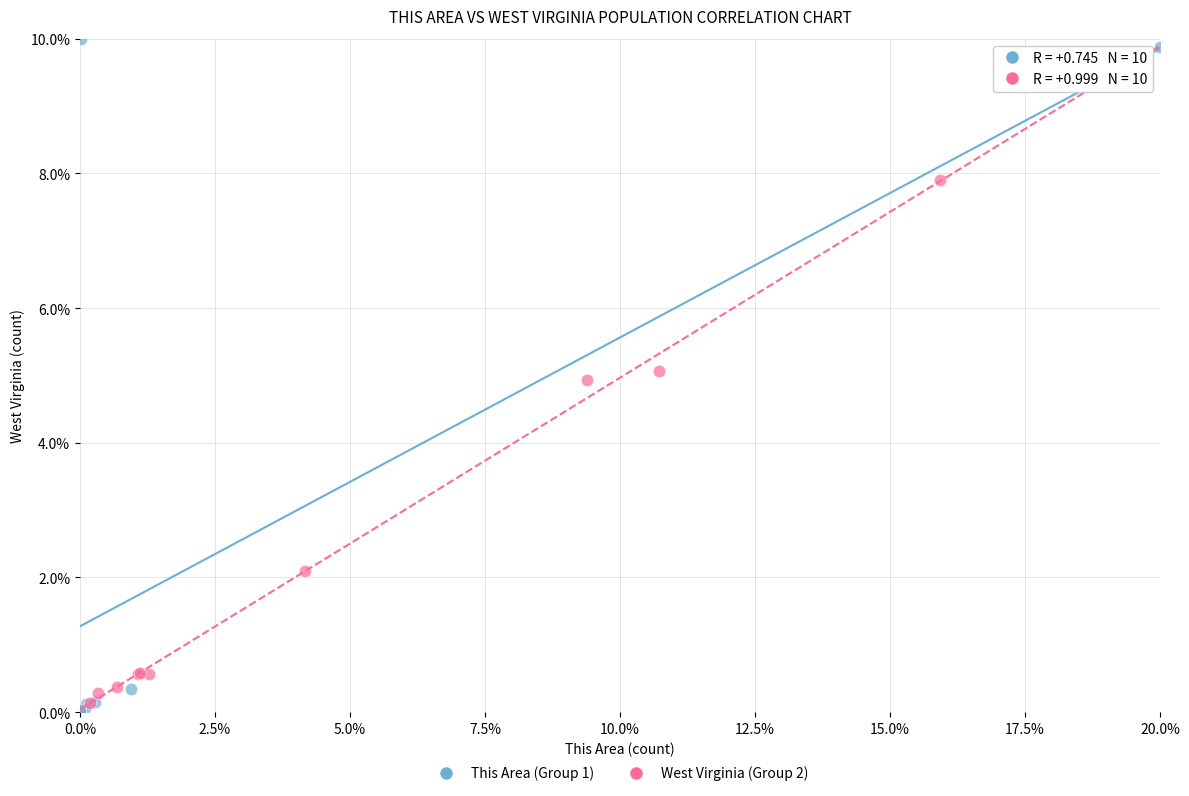

Which series reaches the maximum Y coordinate?

This Area (Group 1)